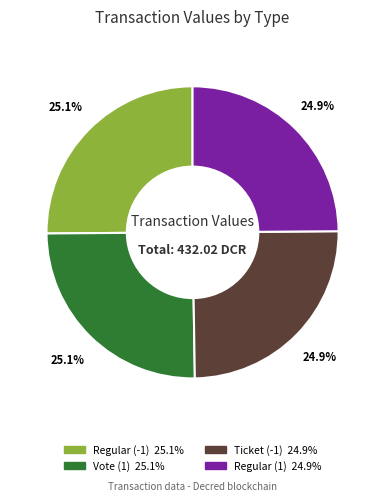

Is there a majority slice in this chart?

No